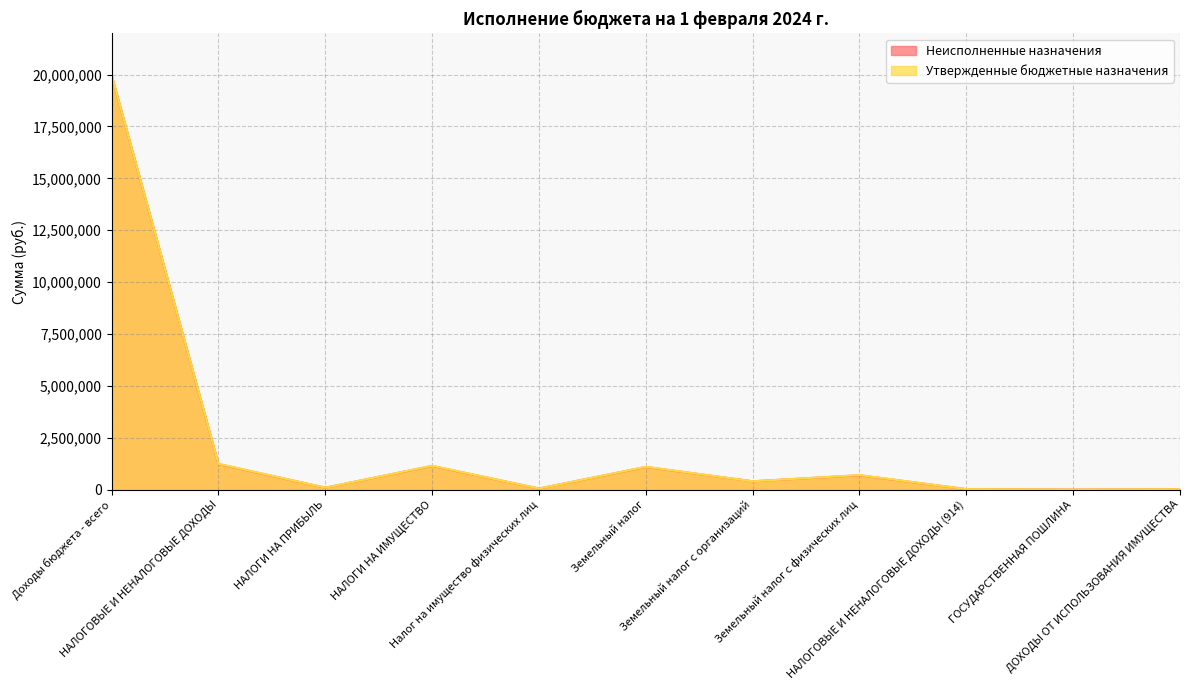

How many categories are shown in the chart?

11